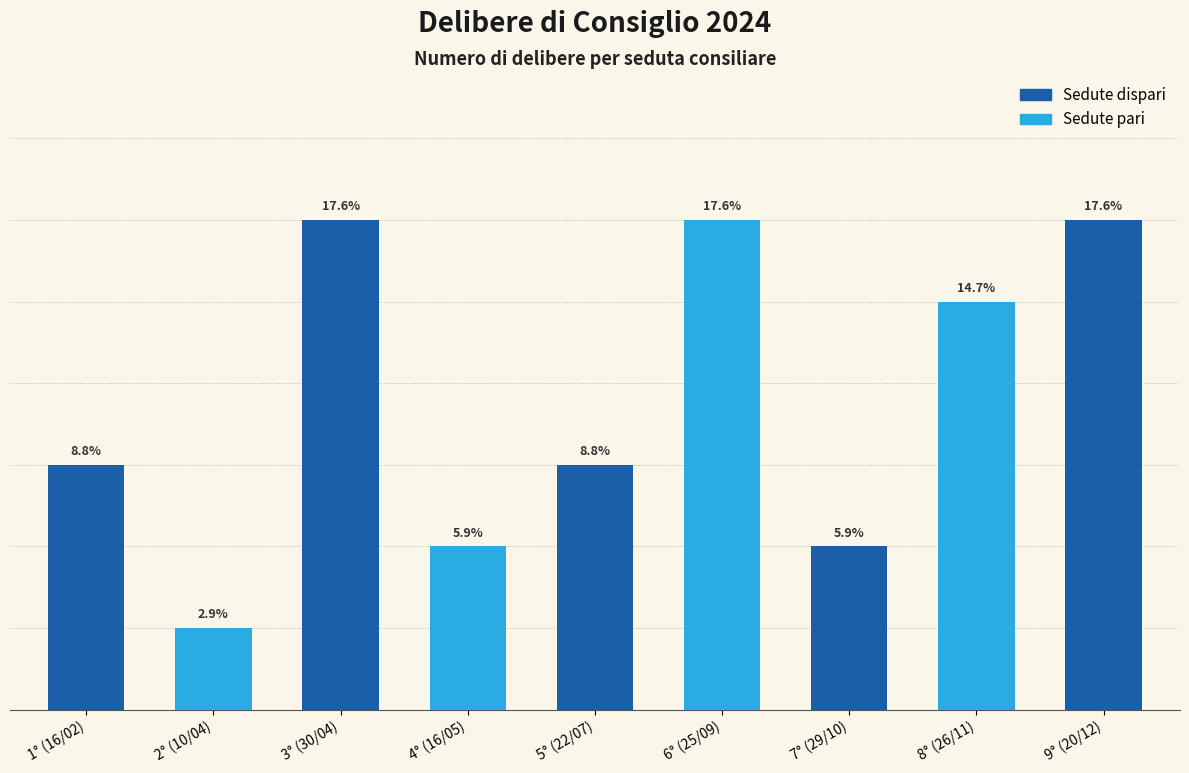

Are the bars horizontal?

No